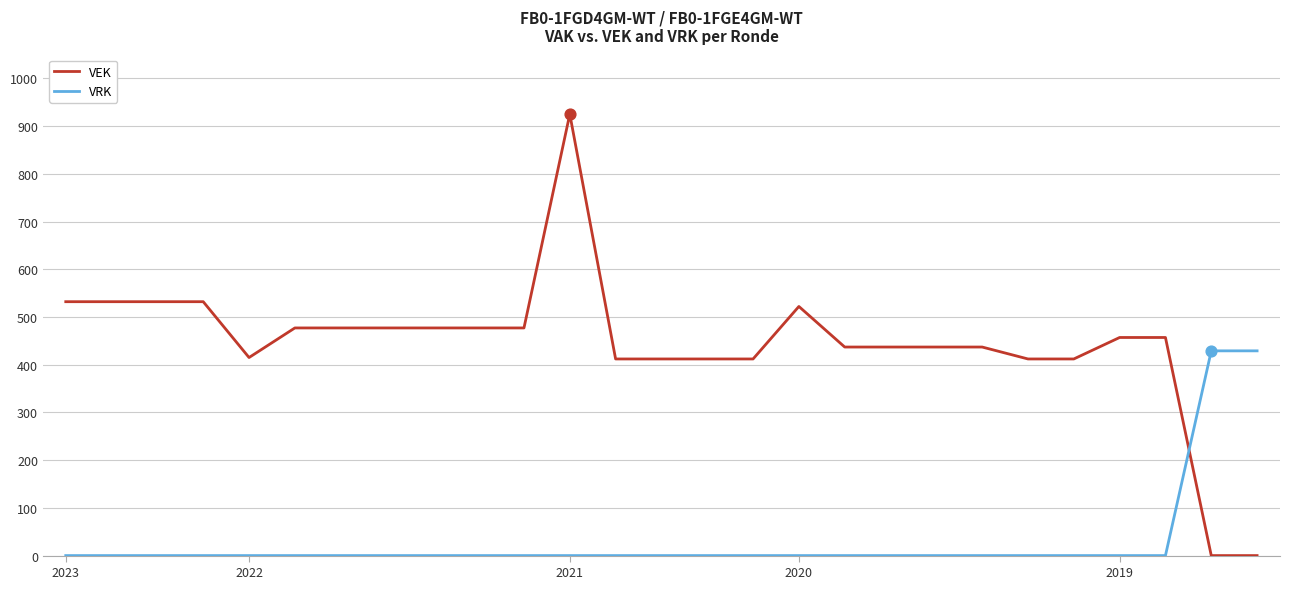

What are all the series names shown in the legend?

VEK, VRK